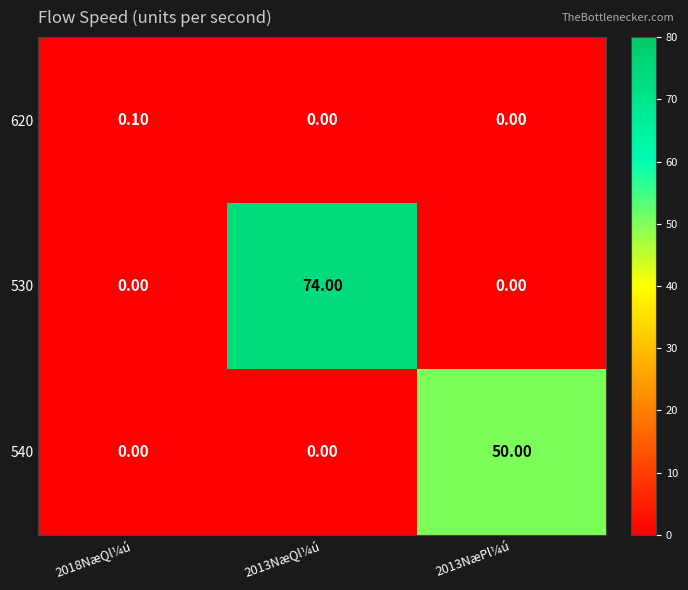

List the series in order of their peak value, highest first.

530, 540, 620